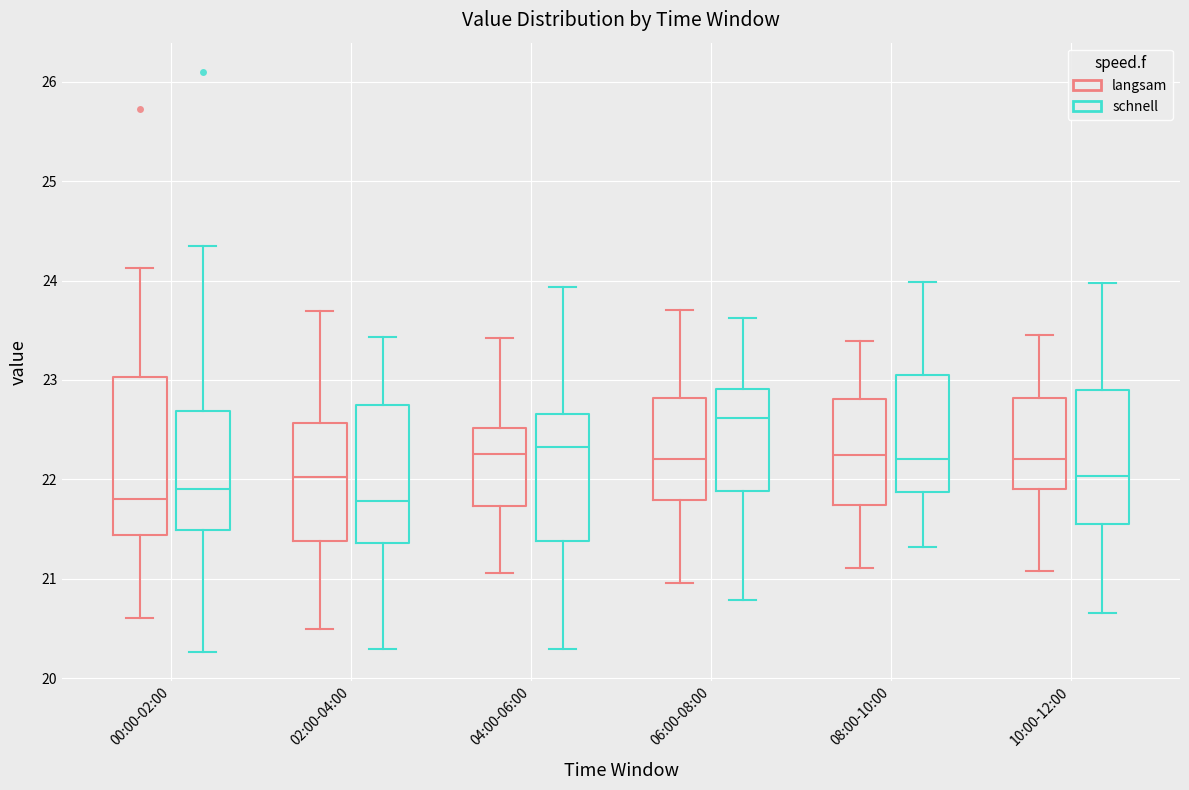

Where is the lower edge of the box for 10:00-12:00 (langsam) on the y-axis? The values are not printed on the chart, so give them approximately, as read against the axis.

21.9